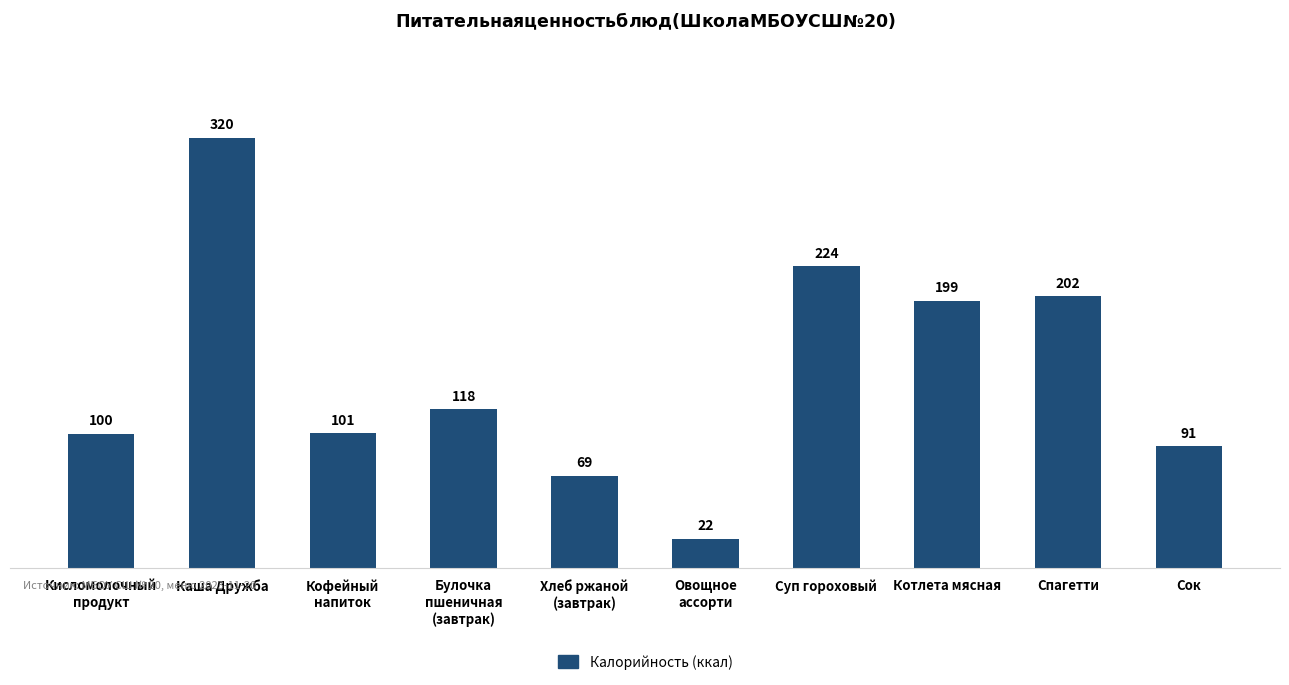

Is it true that the value at Булочка
пшеничная
(завтрак) is 197.8?

False